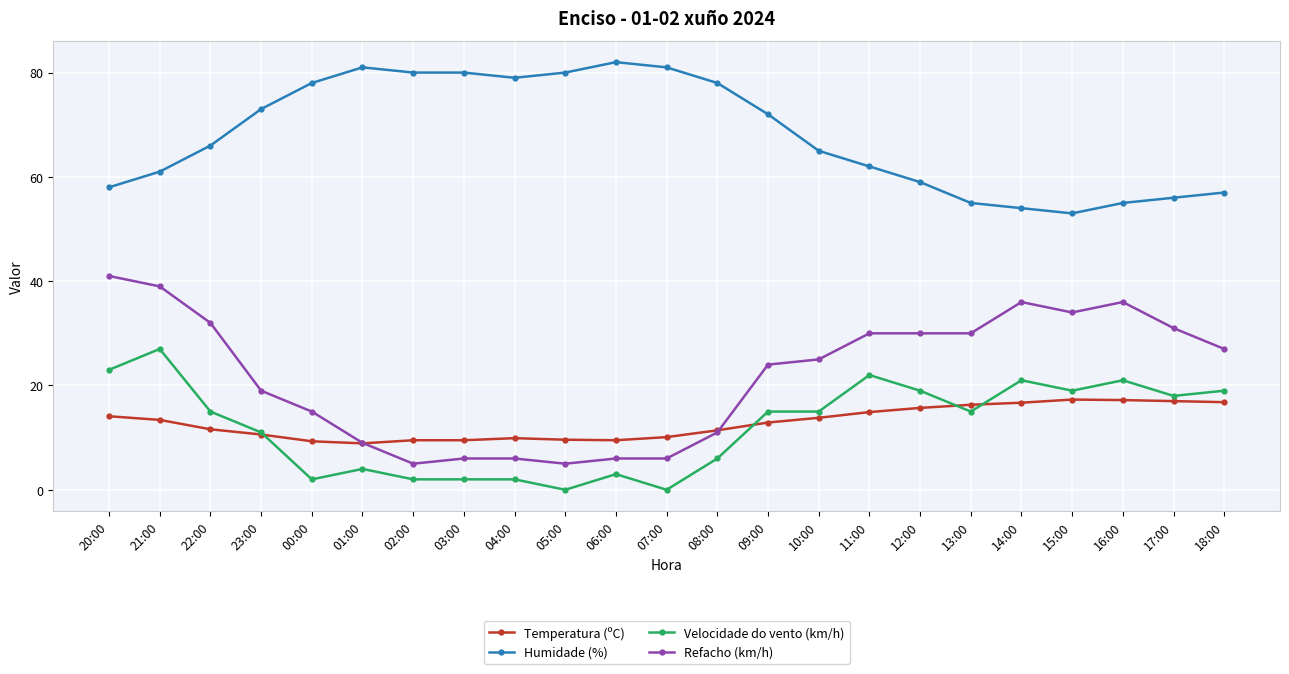

The value of Temperatura (ºC) at 17:00 is 25.7. True or false?

False